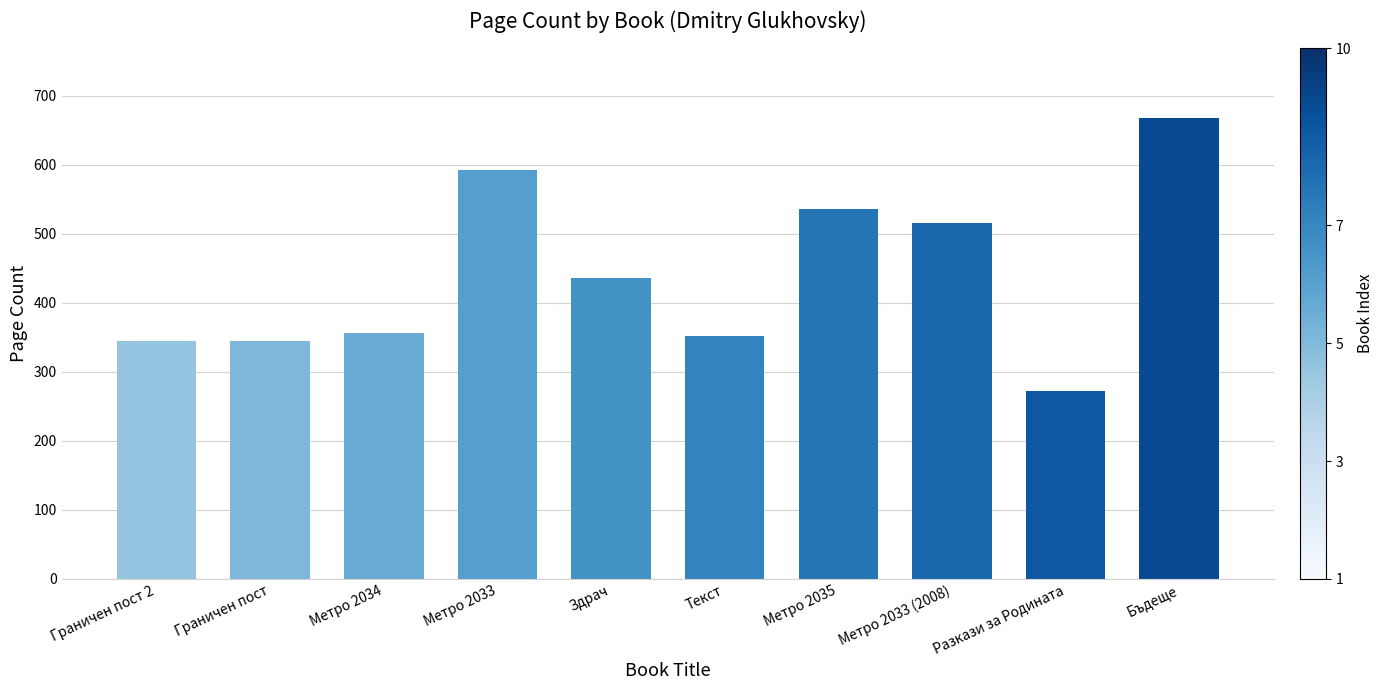

Approximately how many times larger is the value at Метро 2035 compared to Здрач?

1.2